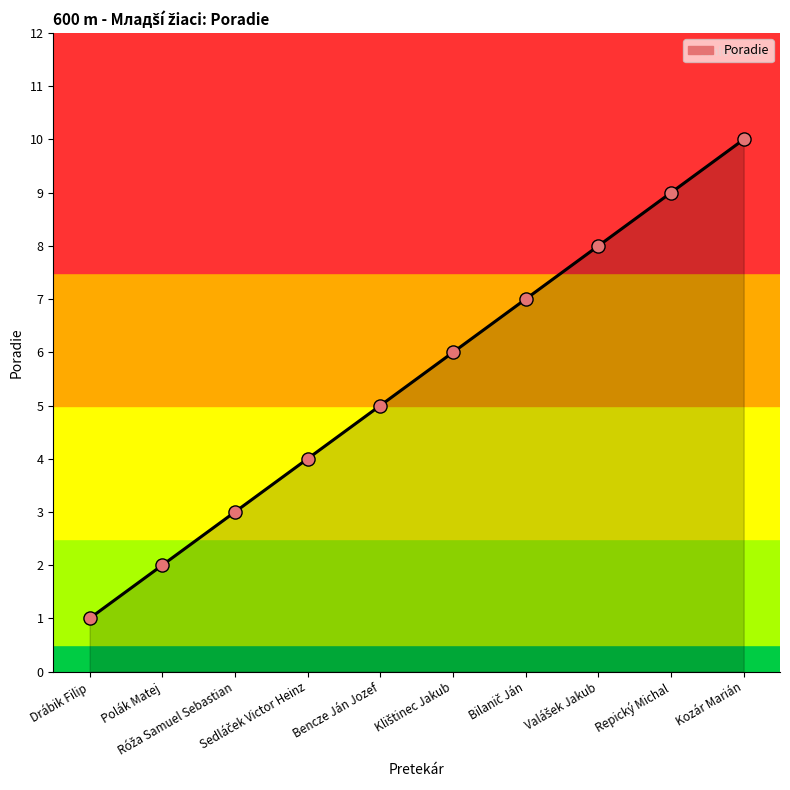

What is the greatest value displayed?

10